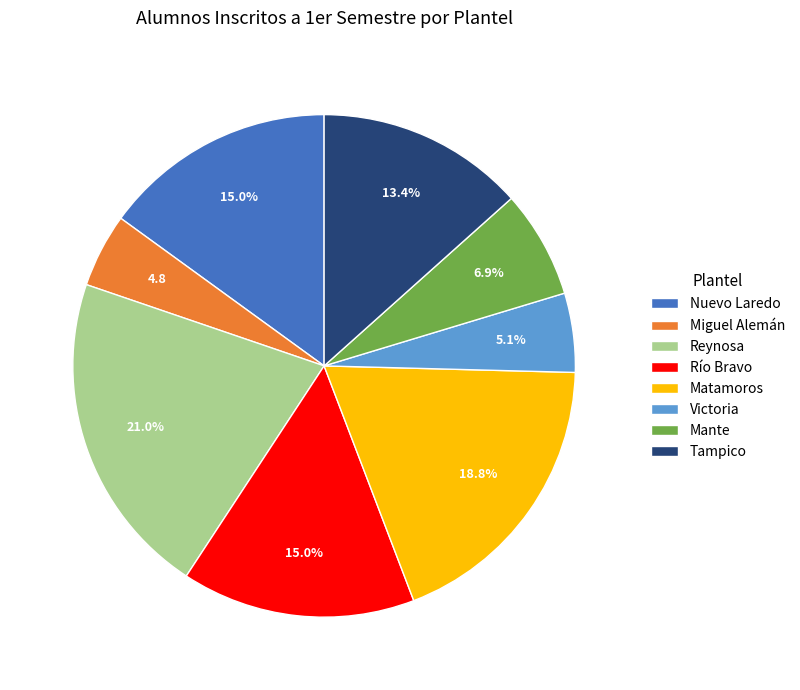

Which slice is the largest?

Reynosa